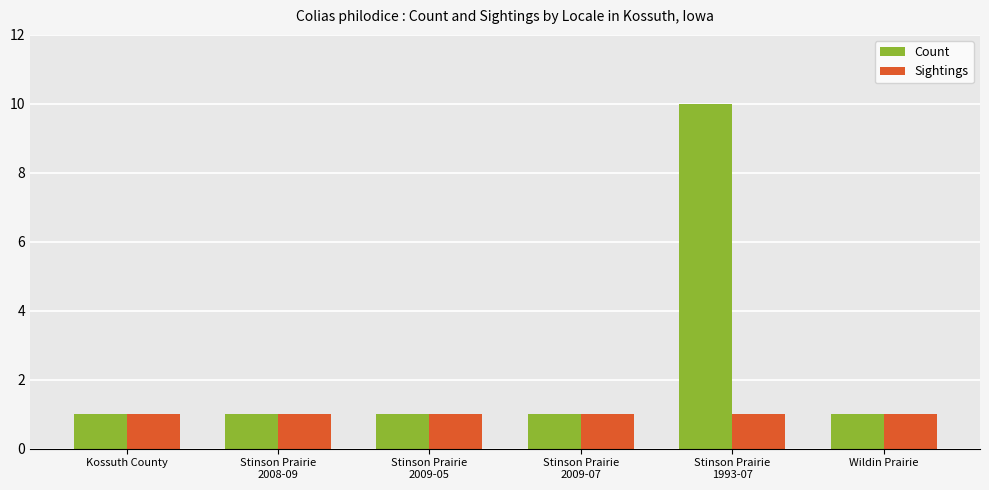

At which category is the sum across all series the highest?

Stinson Prairie
1993-07